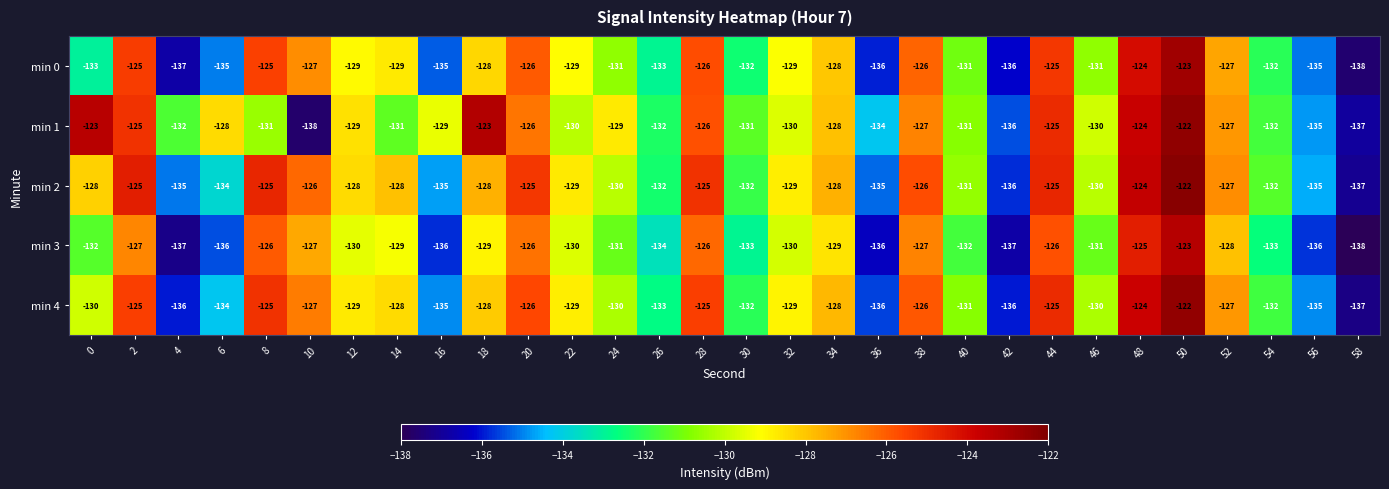

What is the difference between the min 0 values at 44 and 40?

6